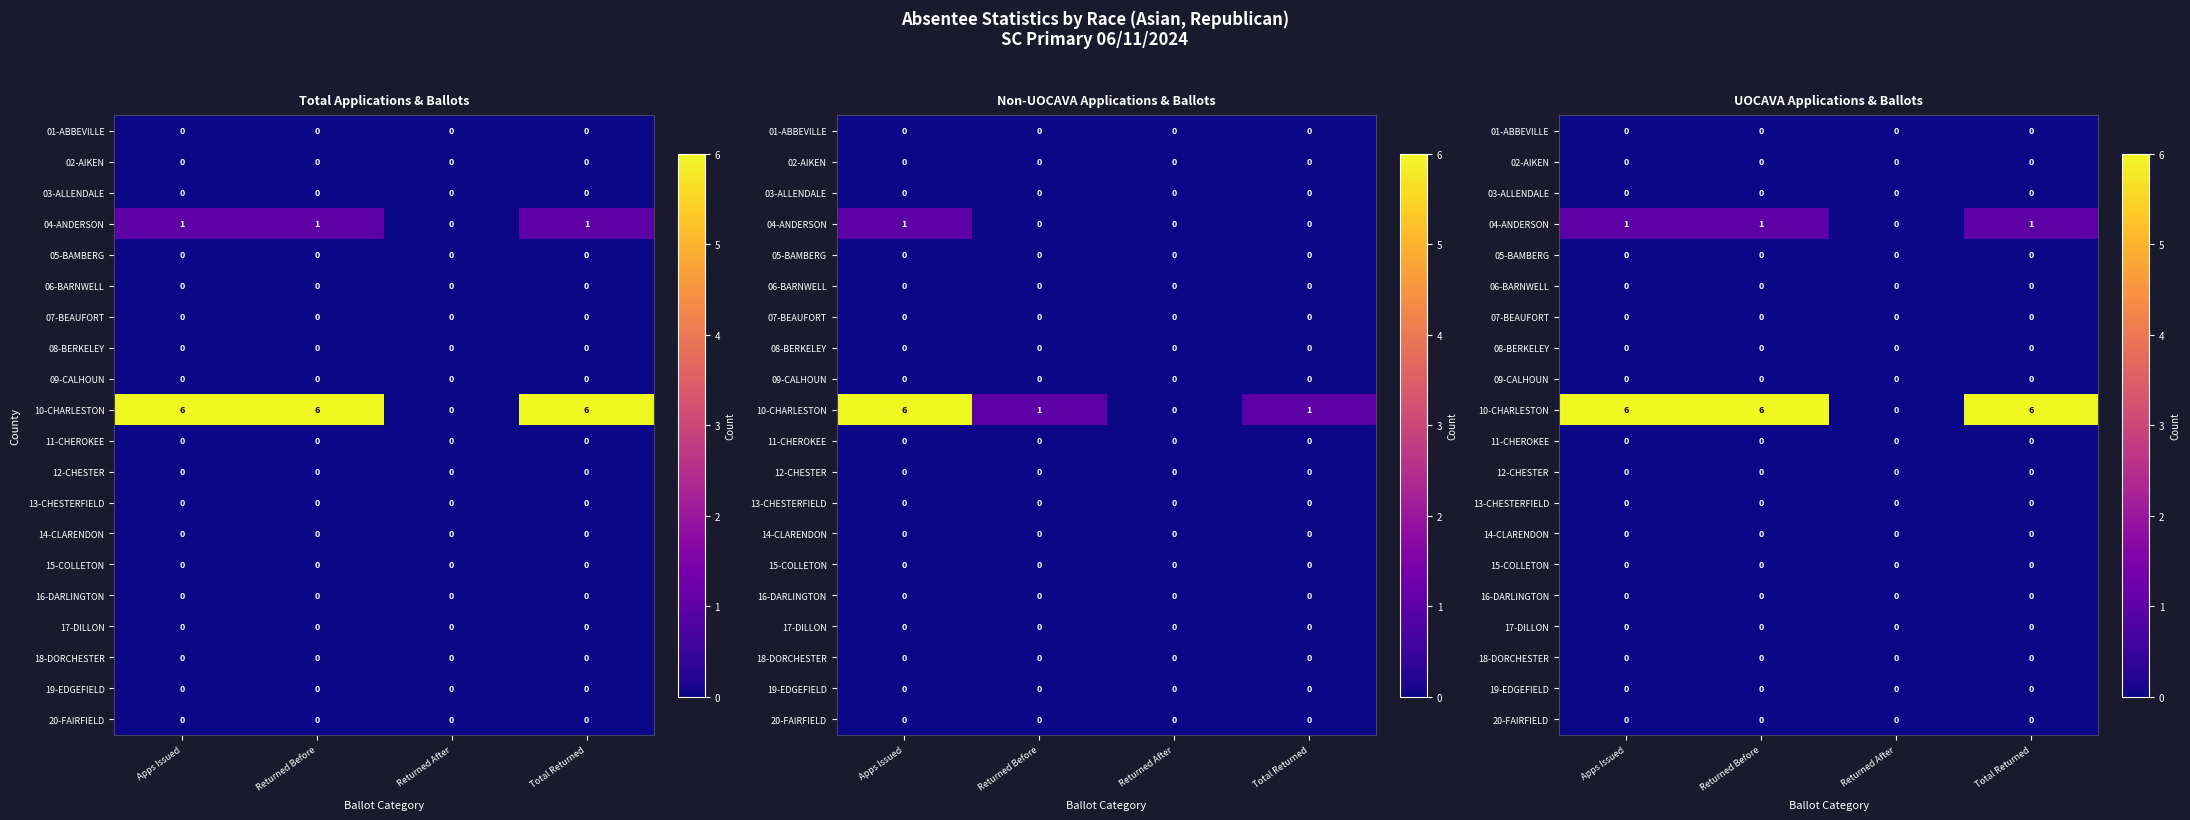

What is the maximum value for 04-ANDERSON?

1